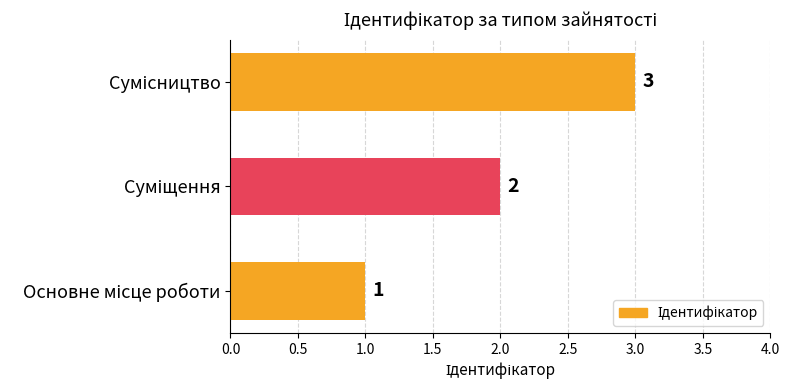

How many values are between 1 and 3?

3